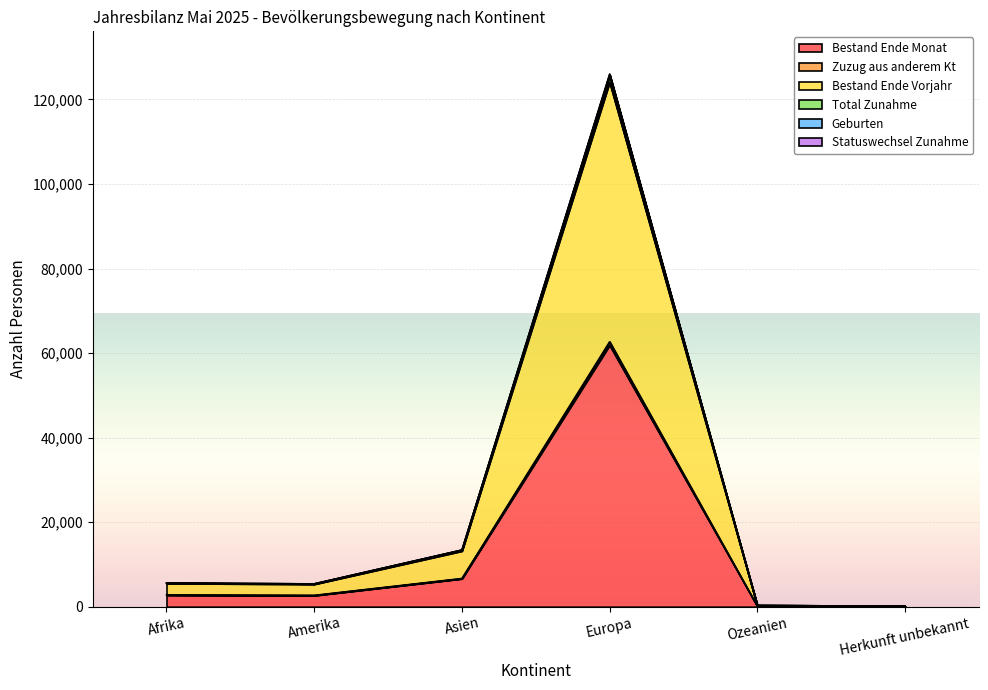

What is the value of the Geburten point at the 4th from the left?

125903